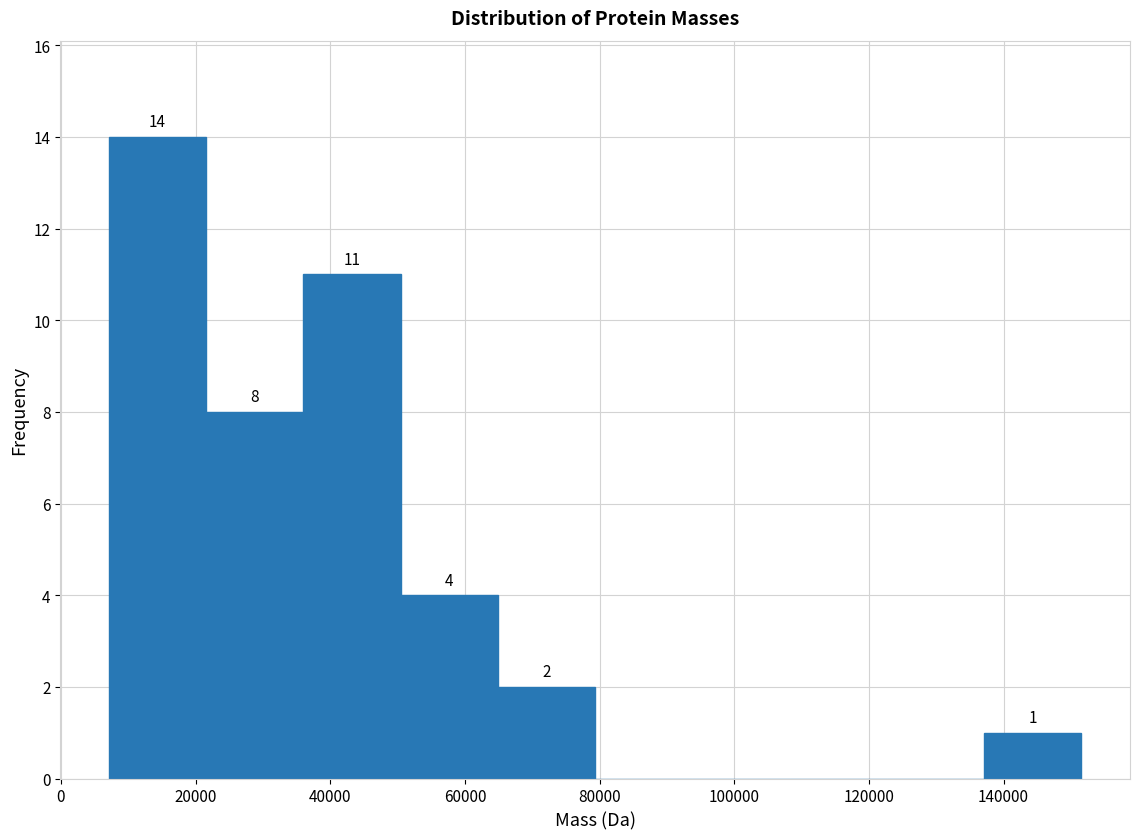

Over which range of the x-axis is the bar tallest?

8000 to 22000